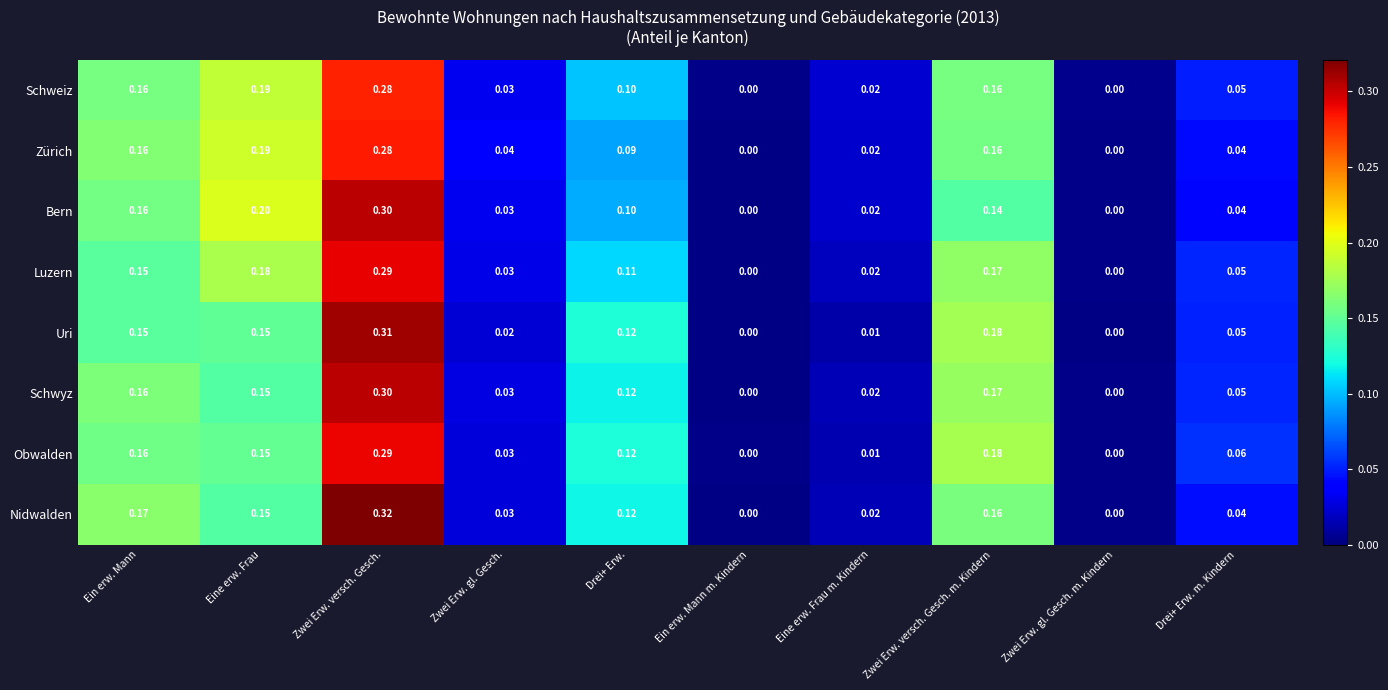

Which label corresponds to the largest value in the chart?

Zwei Erw. versch. Gesch.